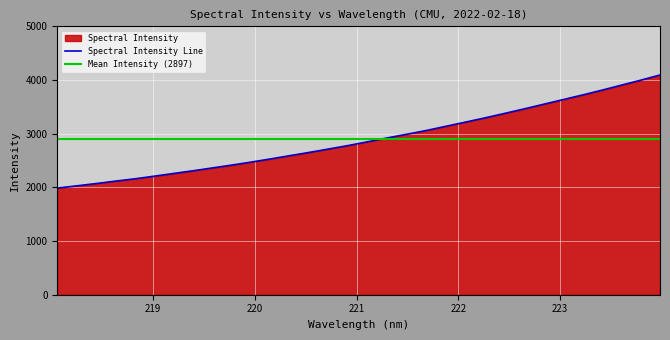

Which category has the lowest value across all series?

218.0596